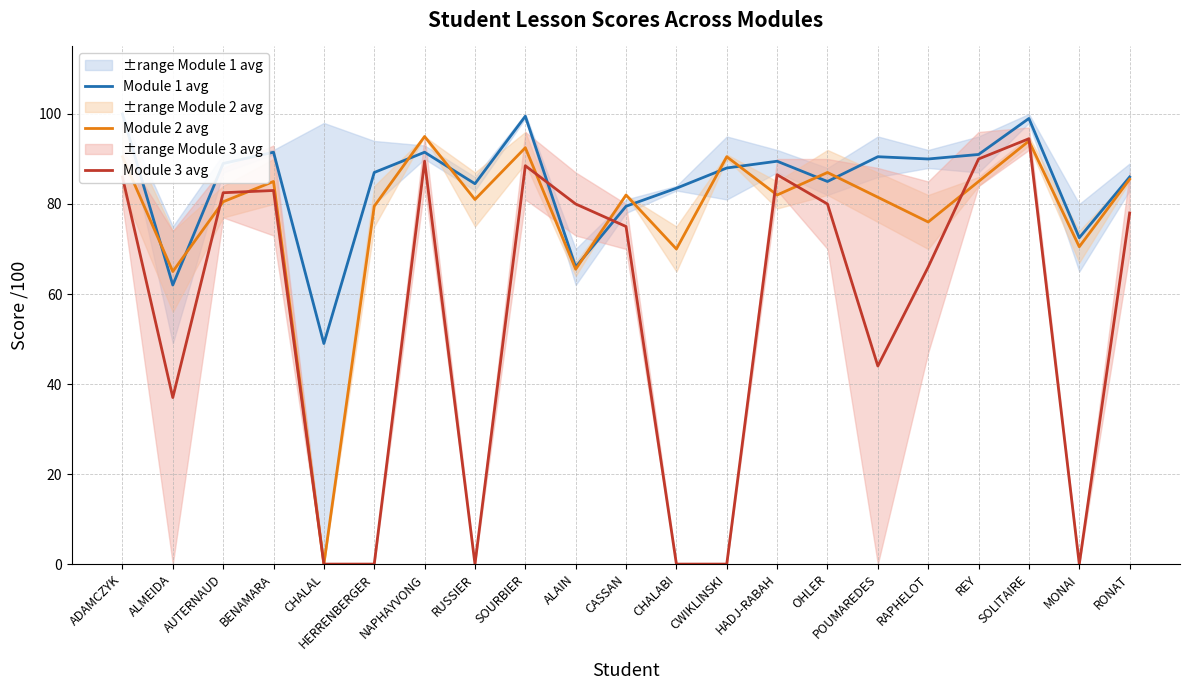

How many values in the Module 2 avg series exceed 82?

9